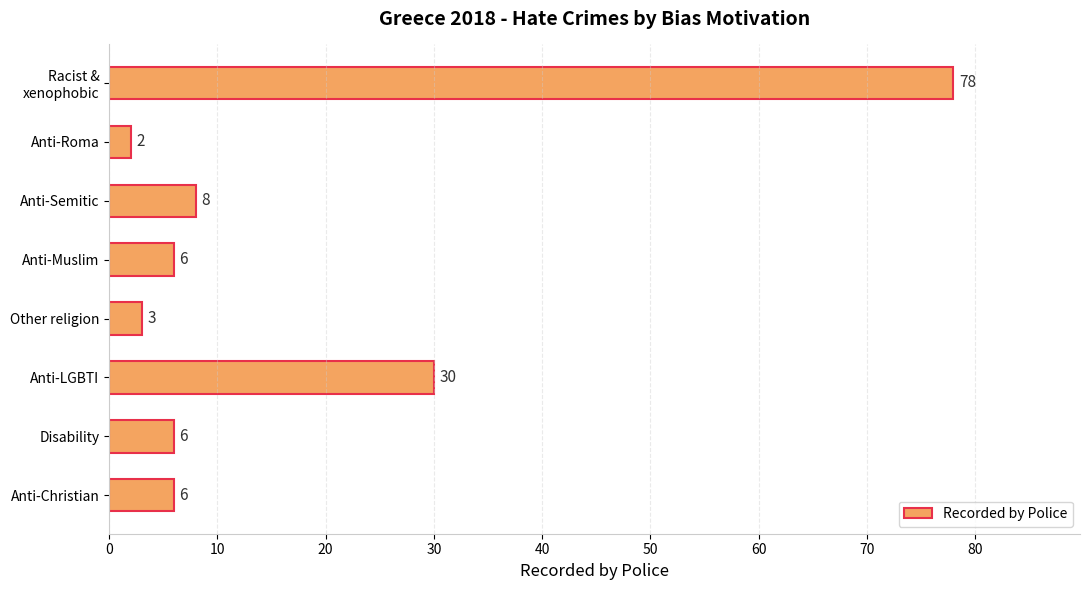

What is the approximate value at Anti-Muslim?

6